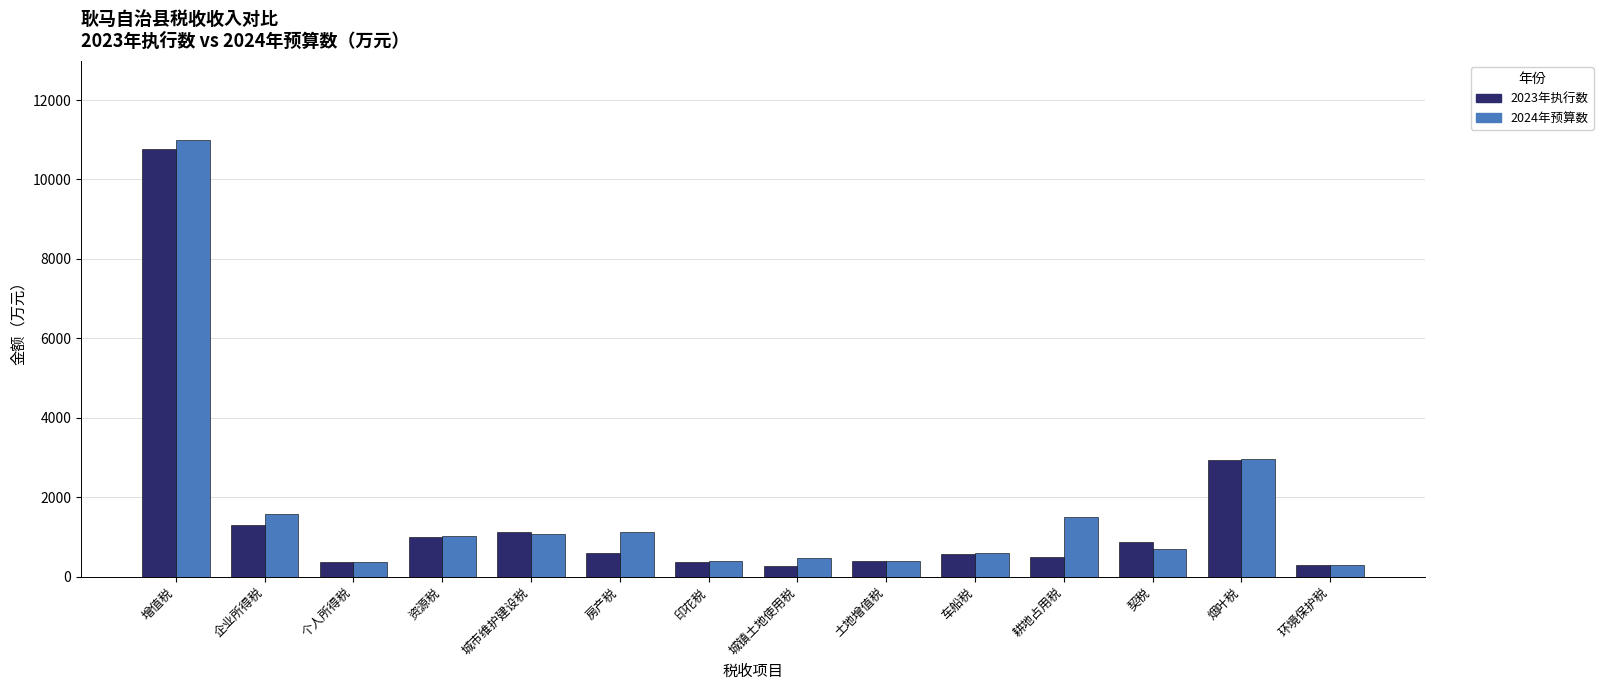

Which series has the largest total across all categories?

2024年预算数